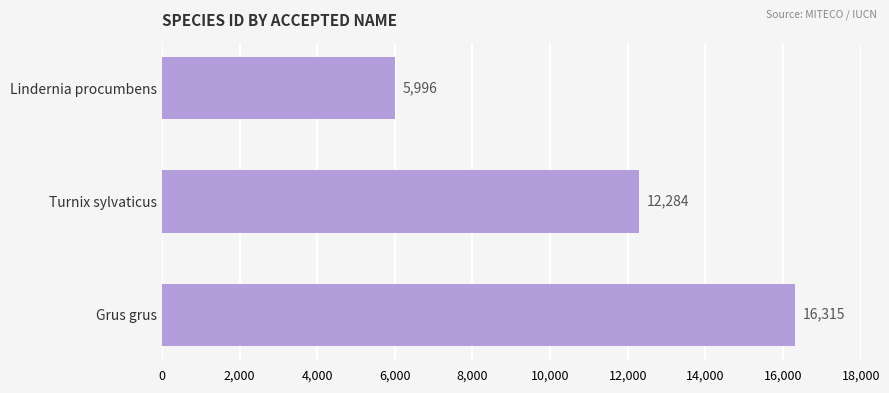

Reading top to bottom, extract all data points from this chart.

5996	12284	16315